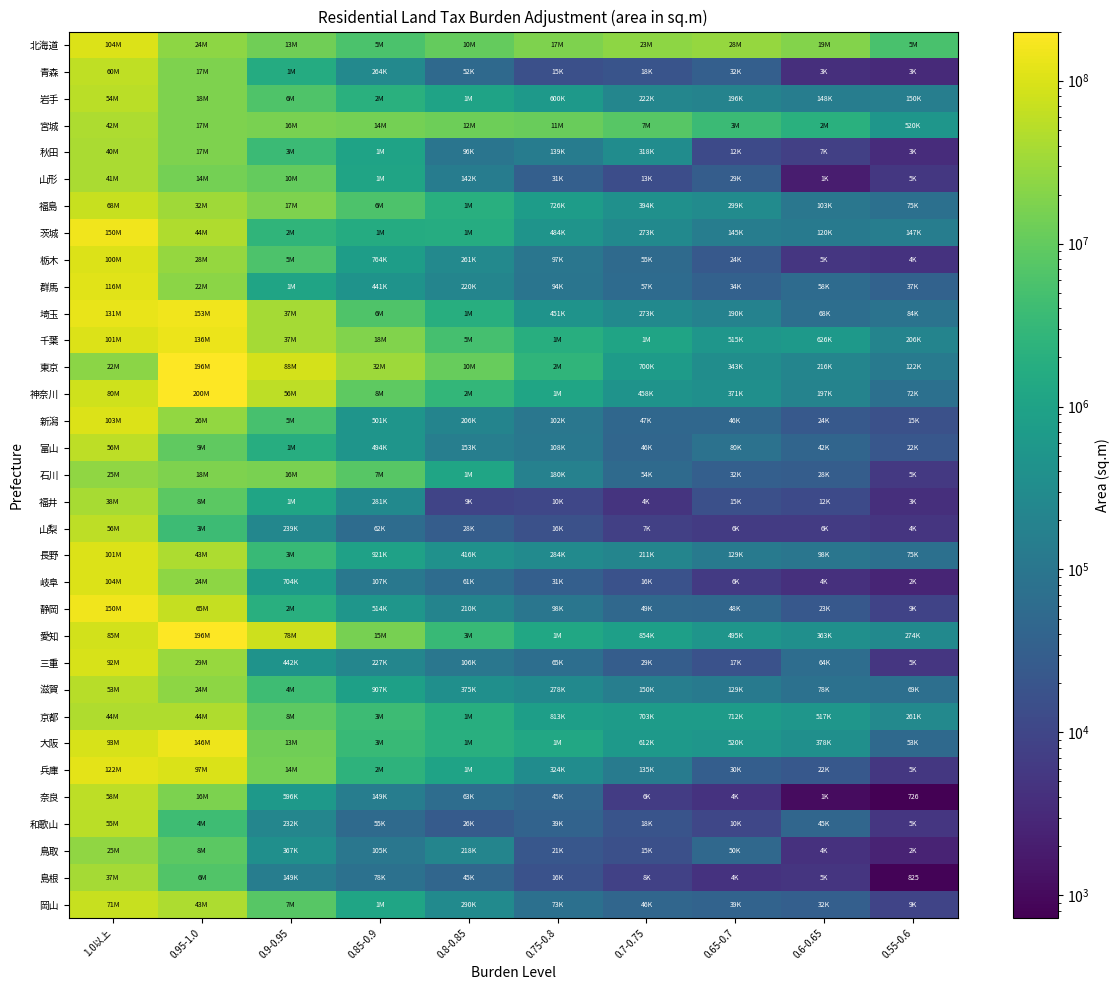

What is the sum of all 栃木 values?

136389944